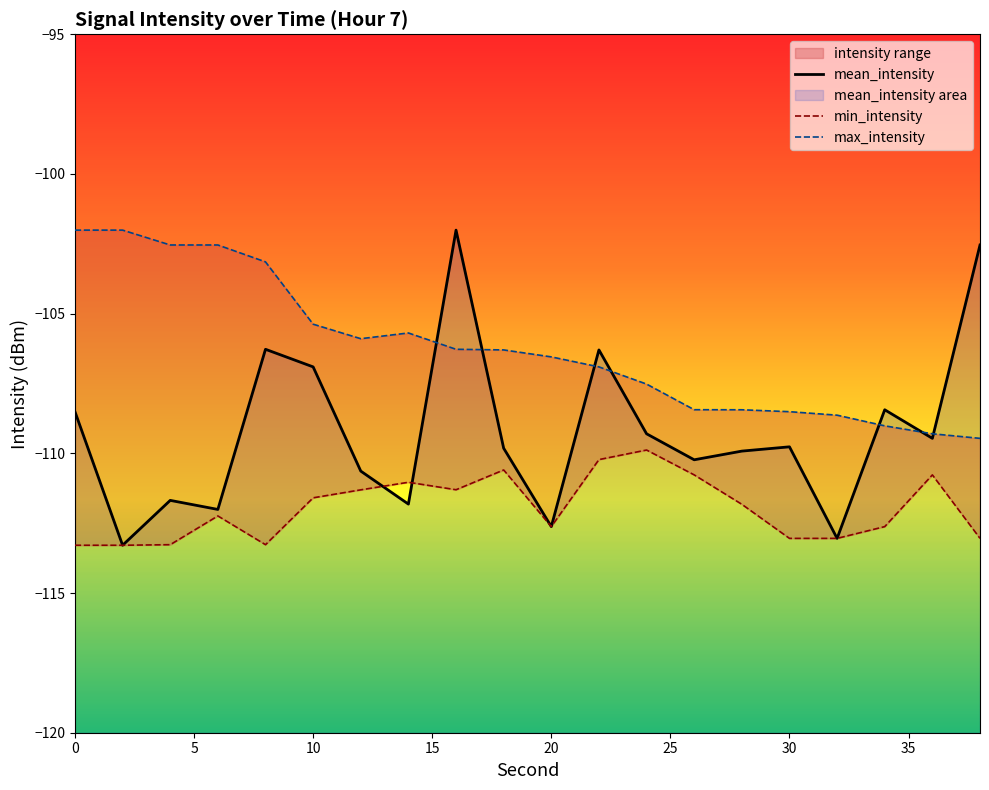

Rank the series by their average value, from highest to lowest.

max_intensity, mean_intensity, min_intensity